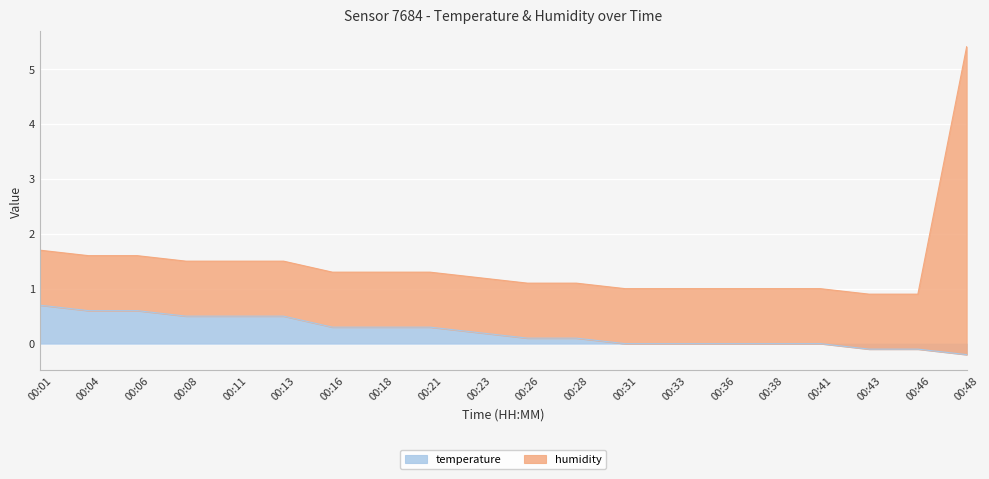

What is the value of the 7th point from the left?

0.3